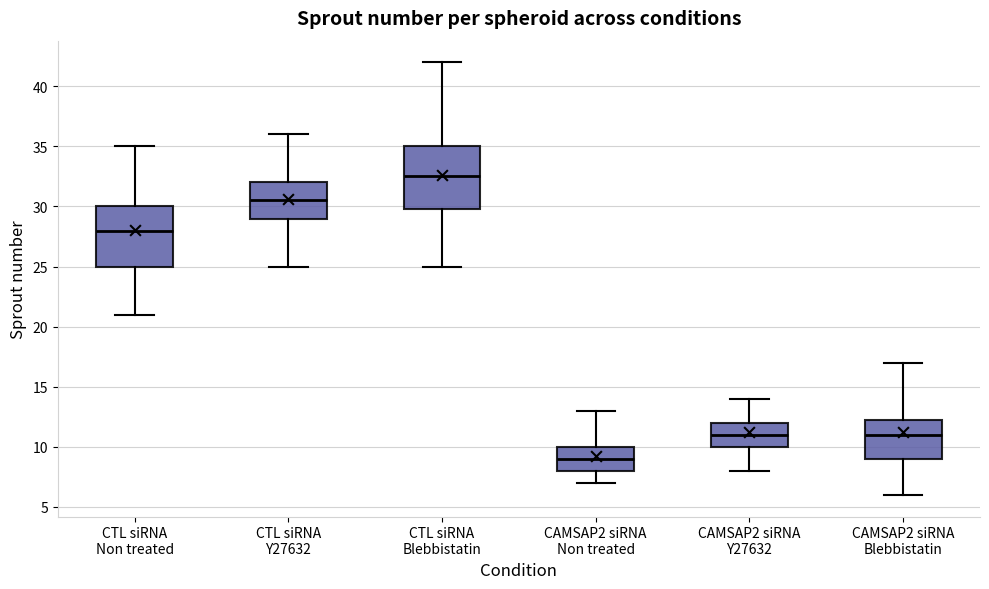

Reading left to right, read every box against the y-axis: the position of its median line, the range the box covers, and the ends of its whiskers. The values are not printed on the chart, so give them approximately, as read against the axis.

CTL siRNA Non treated: median 28.0, box 25.0 to 30.0, whiskers 21.0 to 35.0
CTL siRNA Y27632: median 30.5, box 29.0 to 32.0, whiskers 25.0 to 36.0
CTL siRNA Blebbistatin: median 32.5, box 30.0 to 35.0, whiskers 25.0 to 42.0
CAMSAP2 siRNA Non treated: median 9.0, box 8.0 to 10.0, whiskers 7.0 to 13.0
CAMSAP2 siRNA Y27632: median 11.0, box 10.0 to 12.0, whiskers 8.0 to 14.0
CAMSAP2 siRNA Blebbistatin: median 11.0, box 9.0 to 12.5, whiskers 6.0 to 17.0